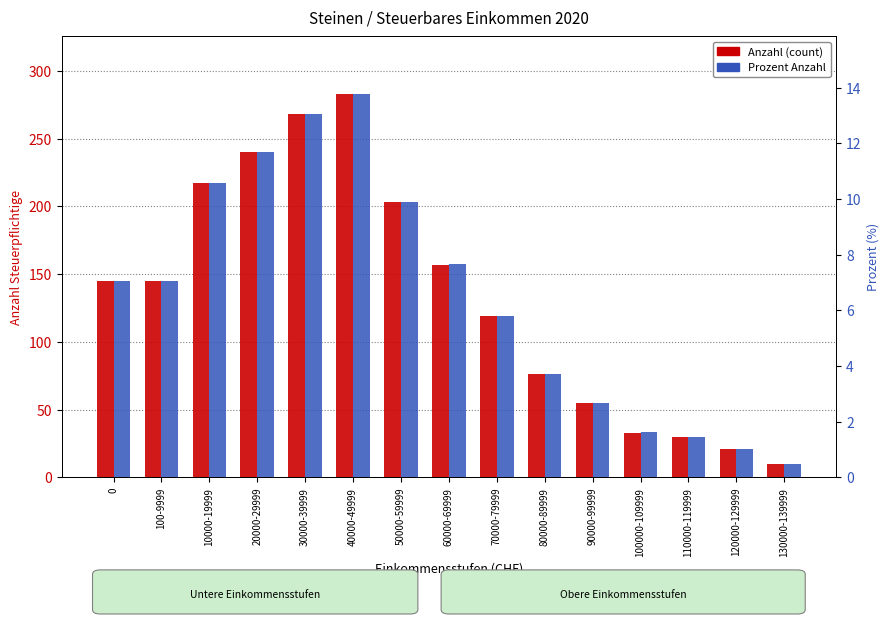

Which series has the largest total across all categories?

Anzahl (count)